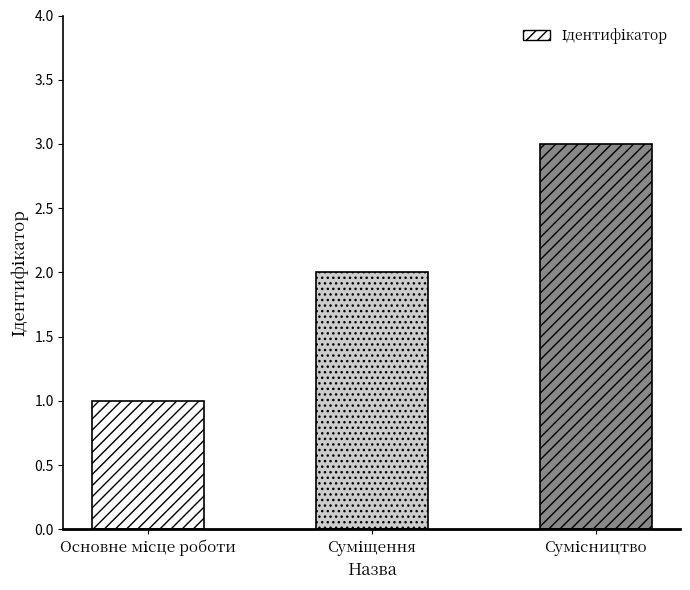

What is the sum of all values?

6